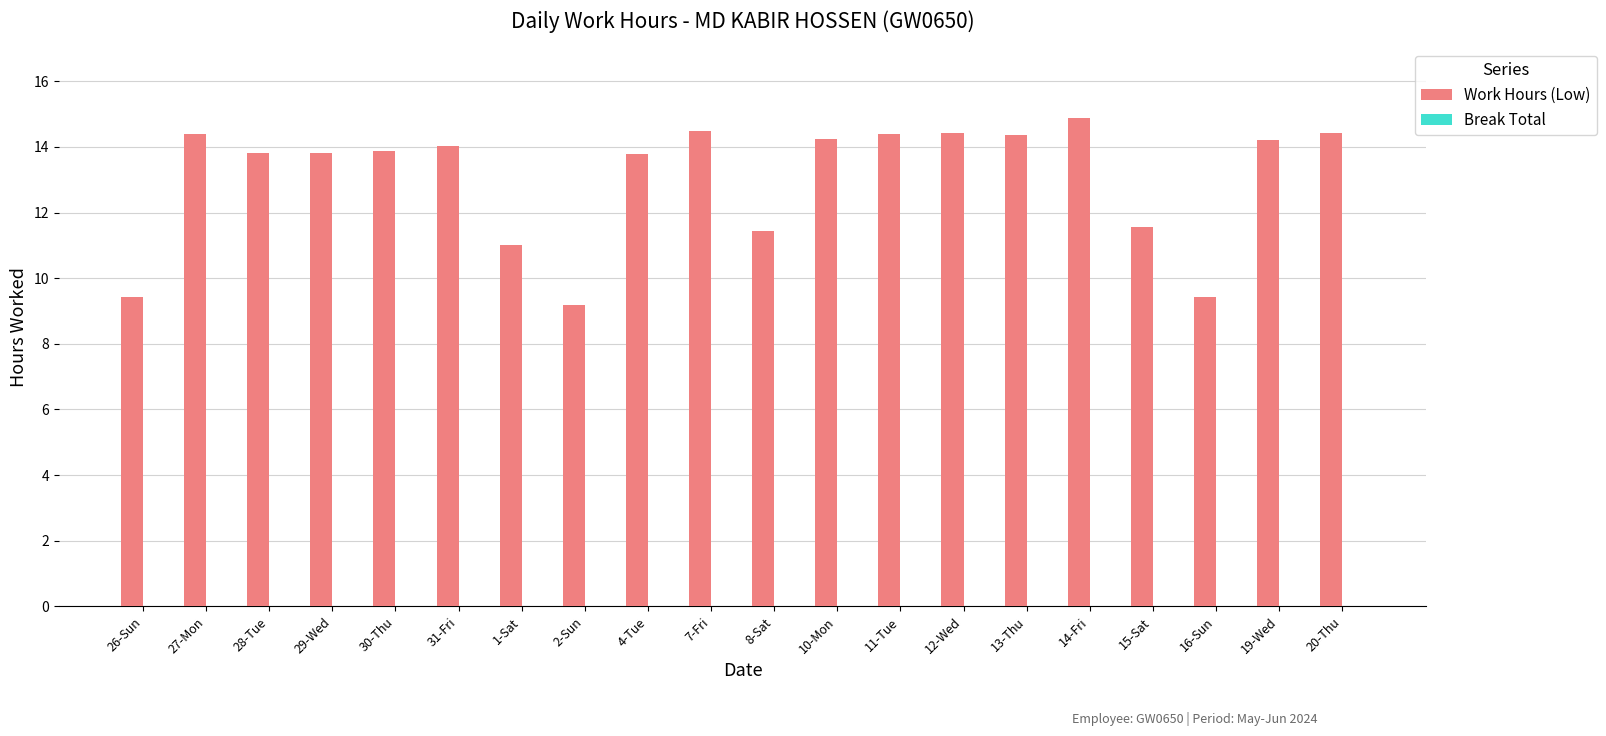

What is the greatest value displayed?

14.9